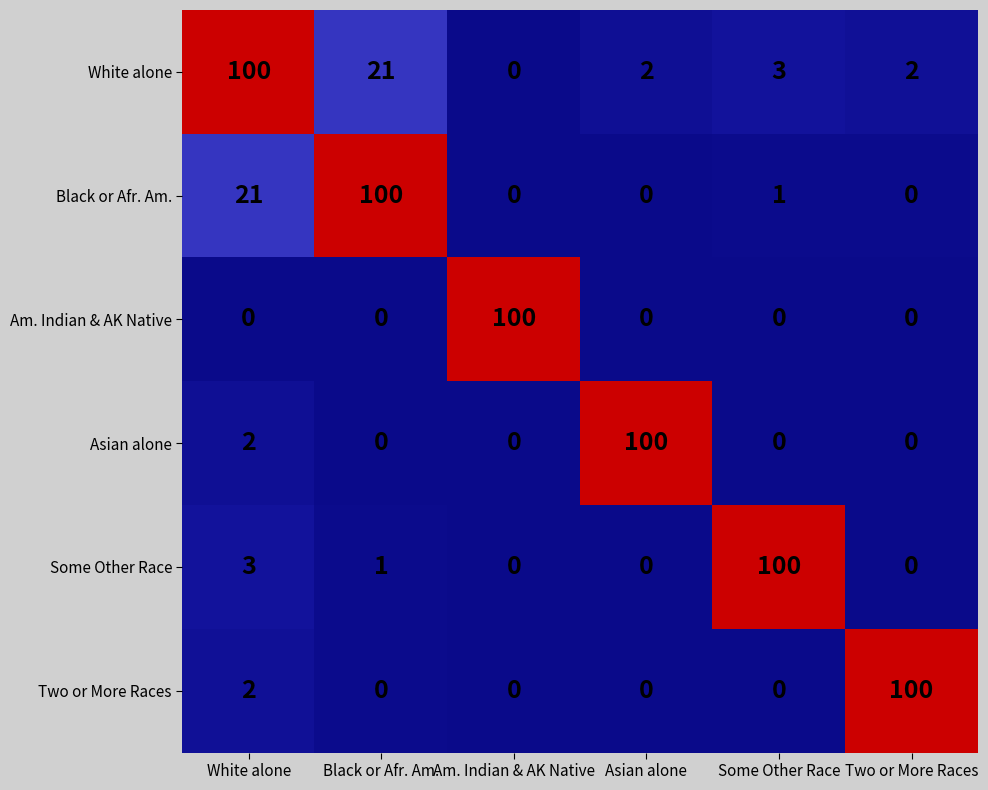

The value of Some Other Race at Two or More Races is 0. True or false?

True